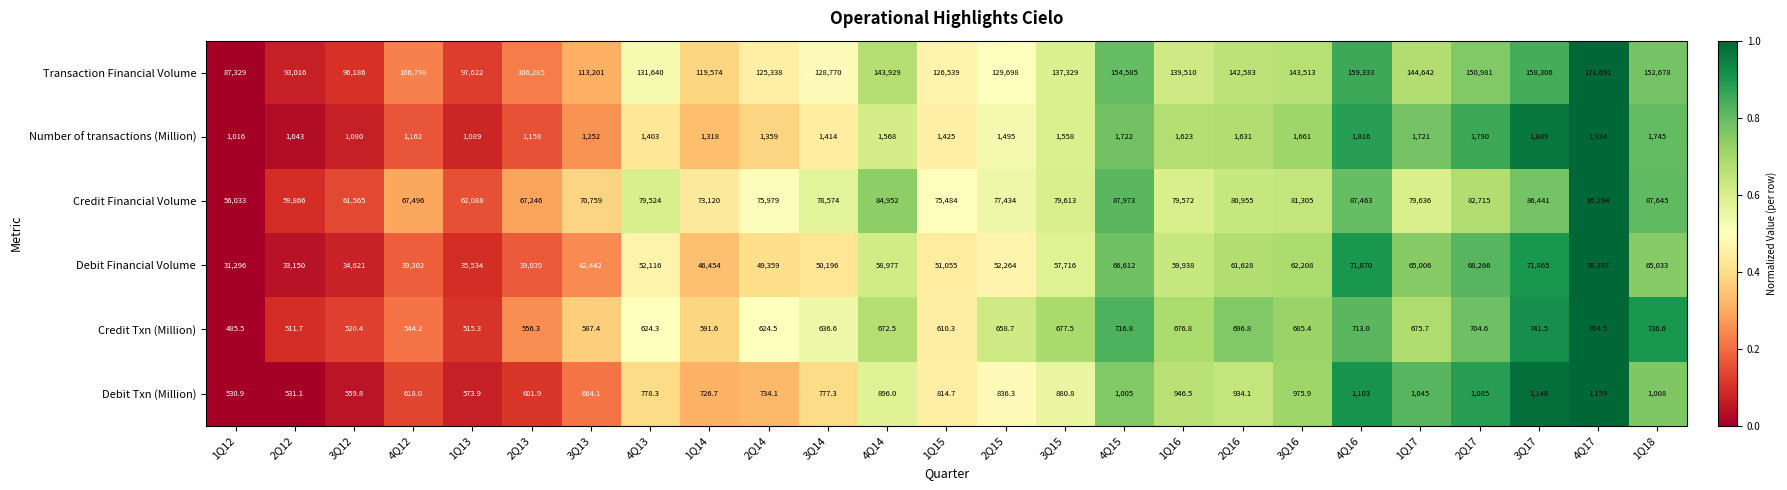

At which label does Debit Txn (Million) first exceed 836?

4Q14